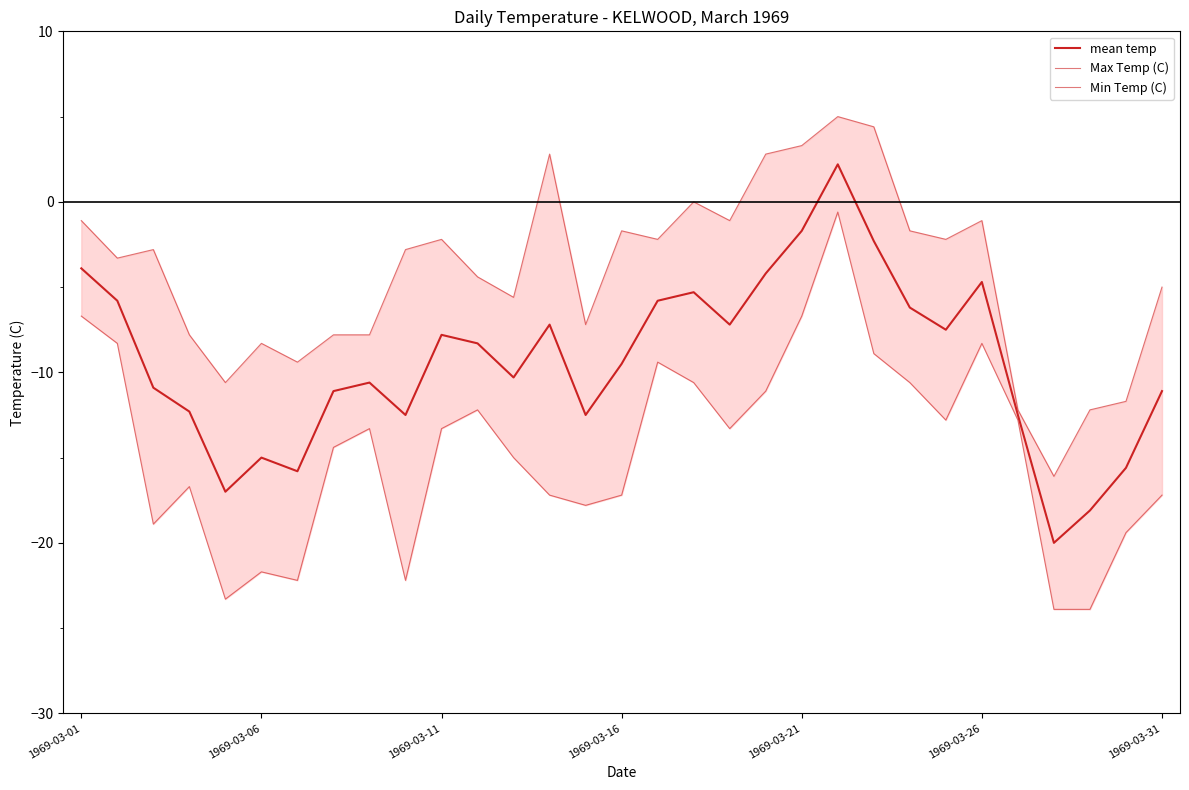

True or false: Max Temp (C) and mean temp cross at least once.

False